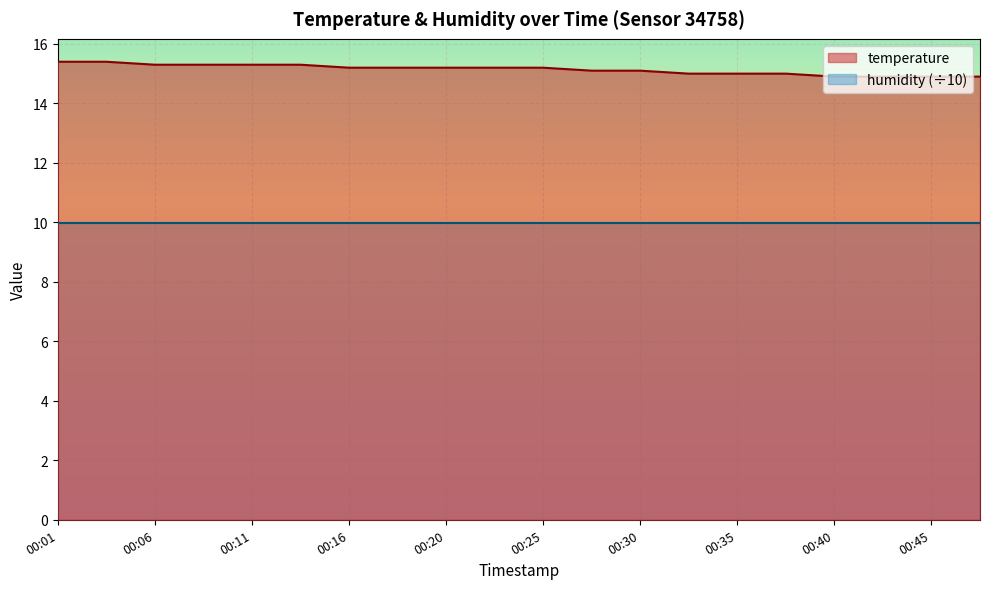

What is the difference between the second highest and minimum values?

0.5